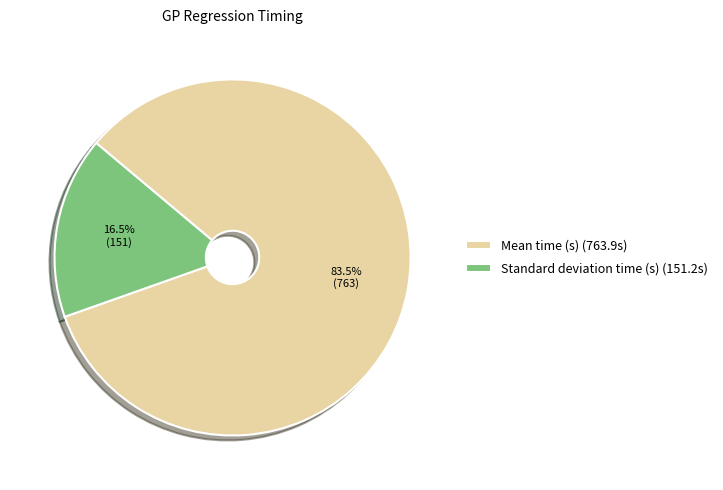

What is the largest slice in the pie chart?

Mean time (s)